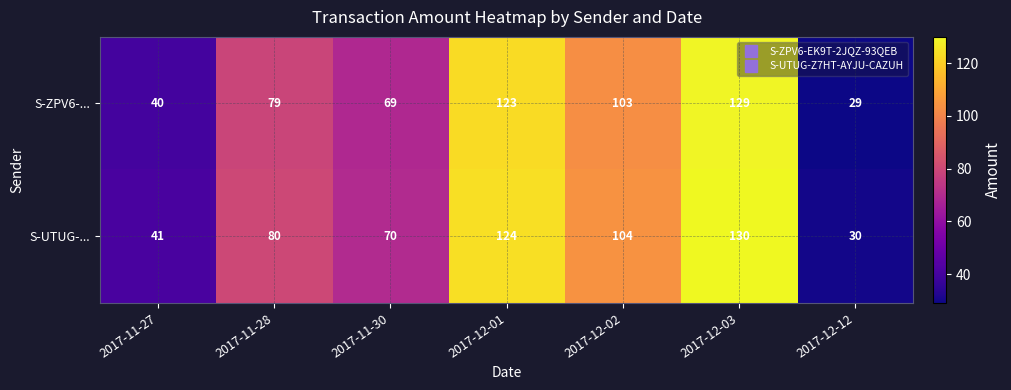

How many data points does each series have?

7